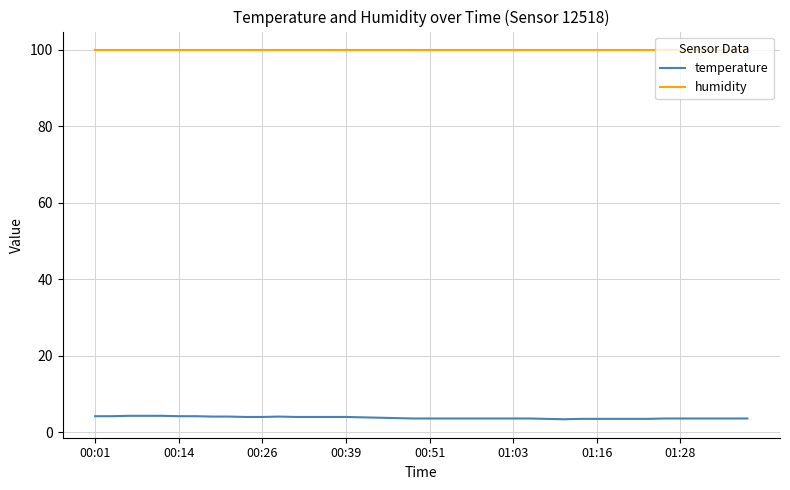

At how many categories does at least one series exceed 83?

40